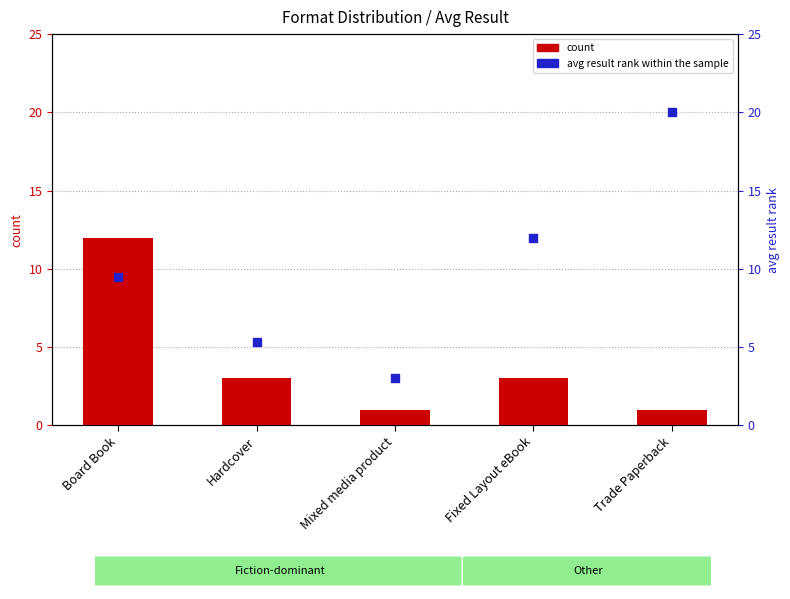

At which category is the sum across all series the highest?

Board Book